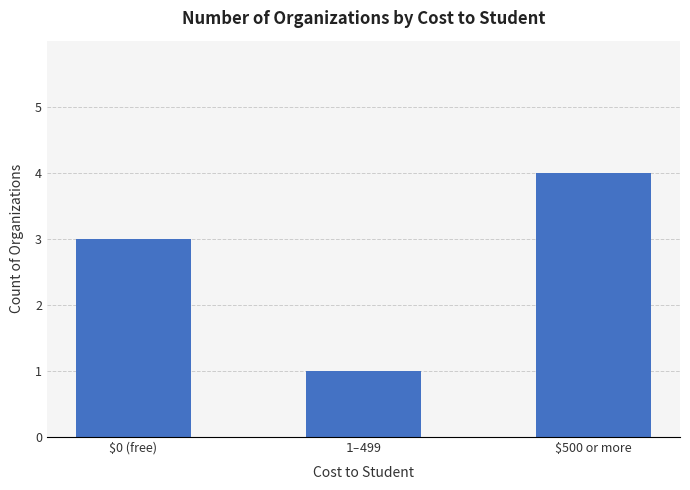

Which has a higher value, $1 – $499 or $500 or more?

$500 or more